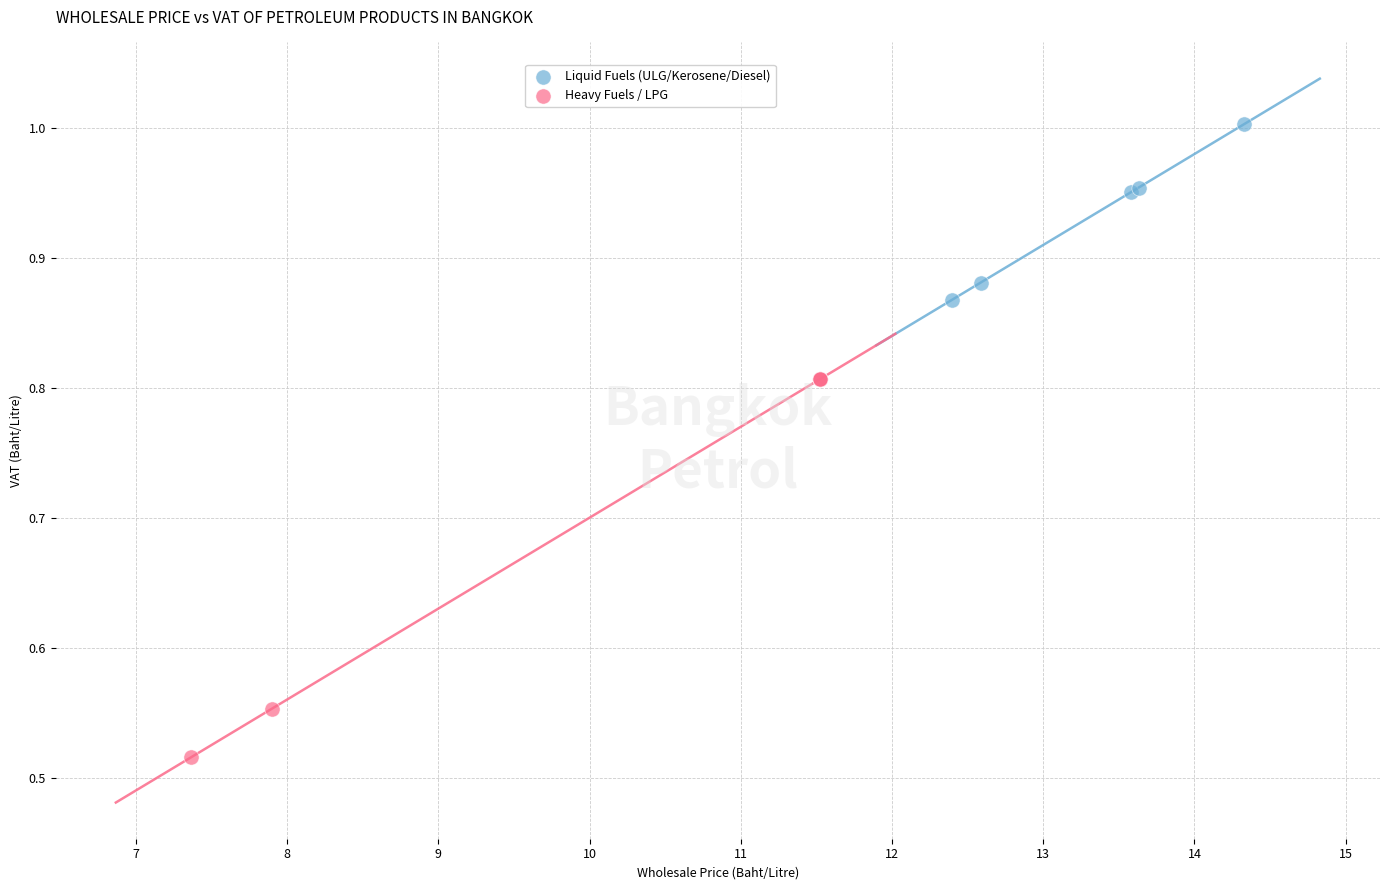

Which series reaches the minimum Y coordinate?

Heavy Fuels / LPG